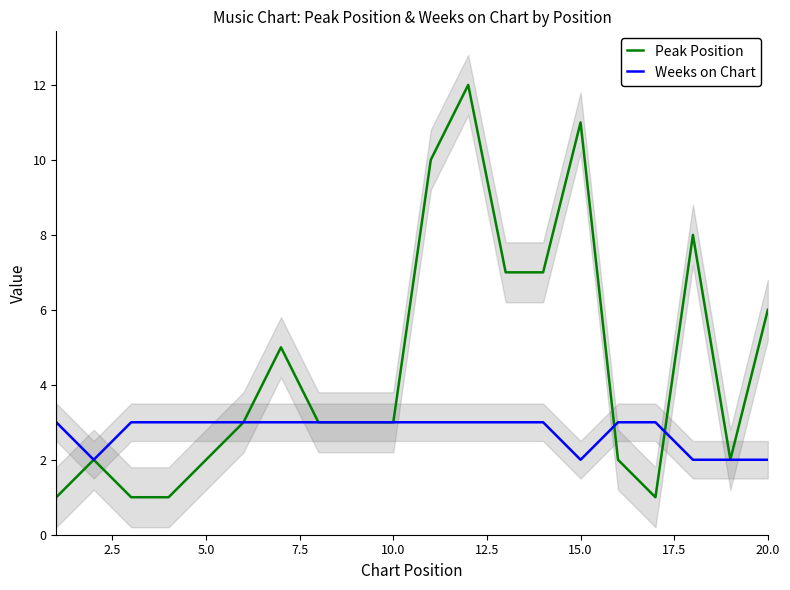

True or false: Weeks on Chart has a value of 4 at 20.0.

False